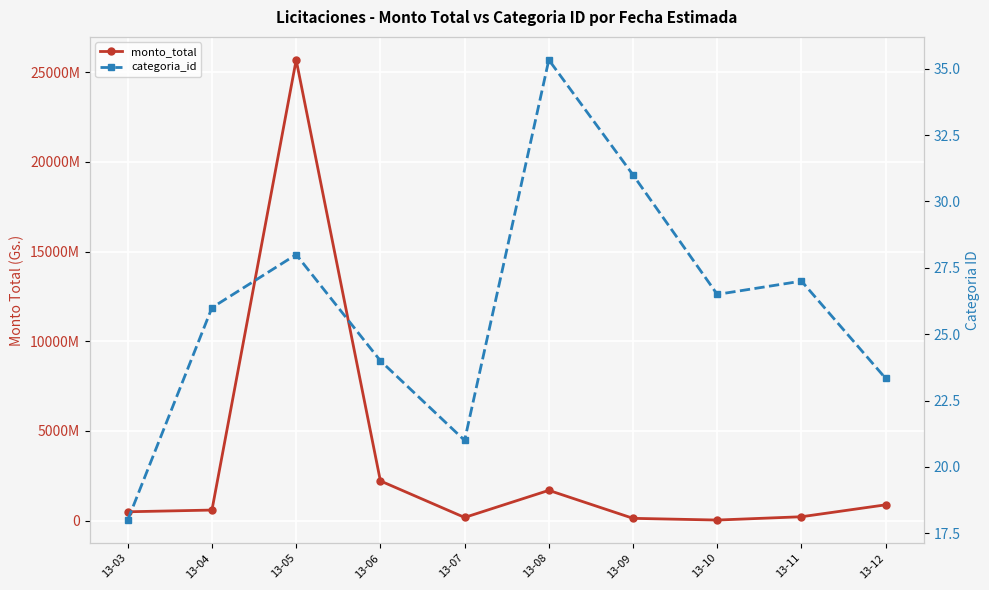

Is the value of categoria_id at 13-09 greater than the value of monto_total at 13-08?

No